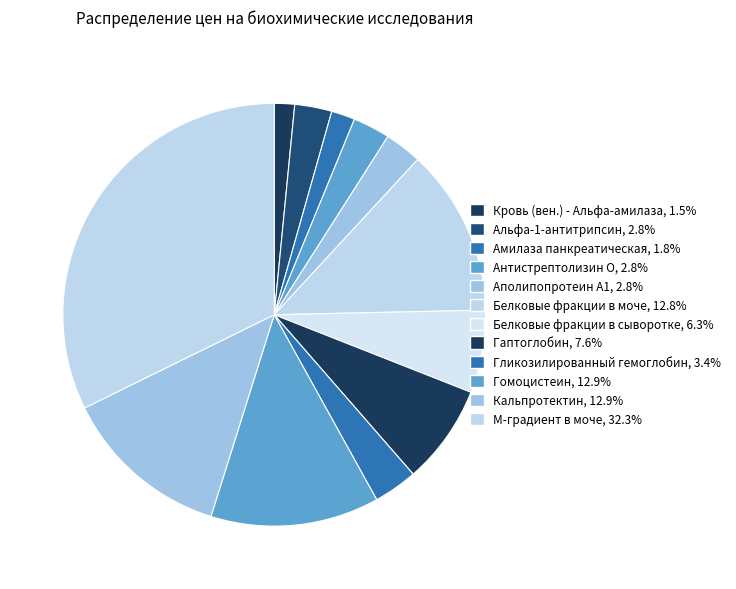

How many segments does this pie chart have?

12